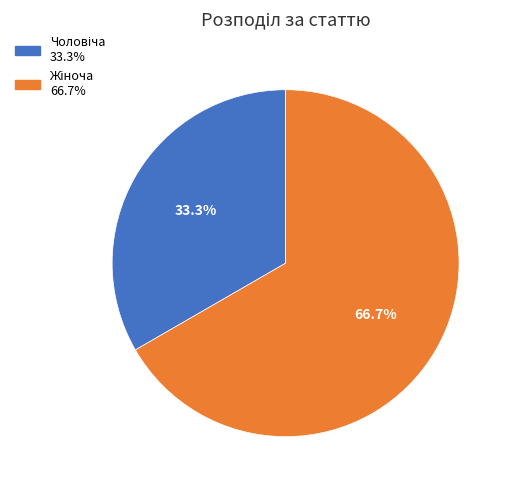

How many slices are in this pie chart?

2